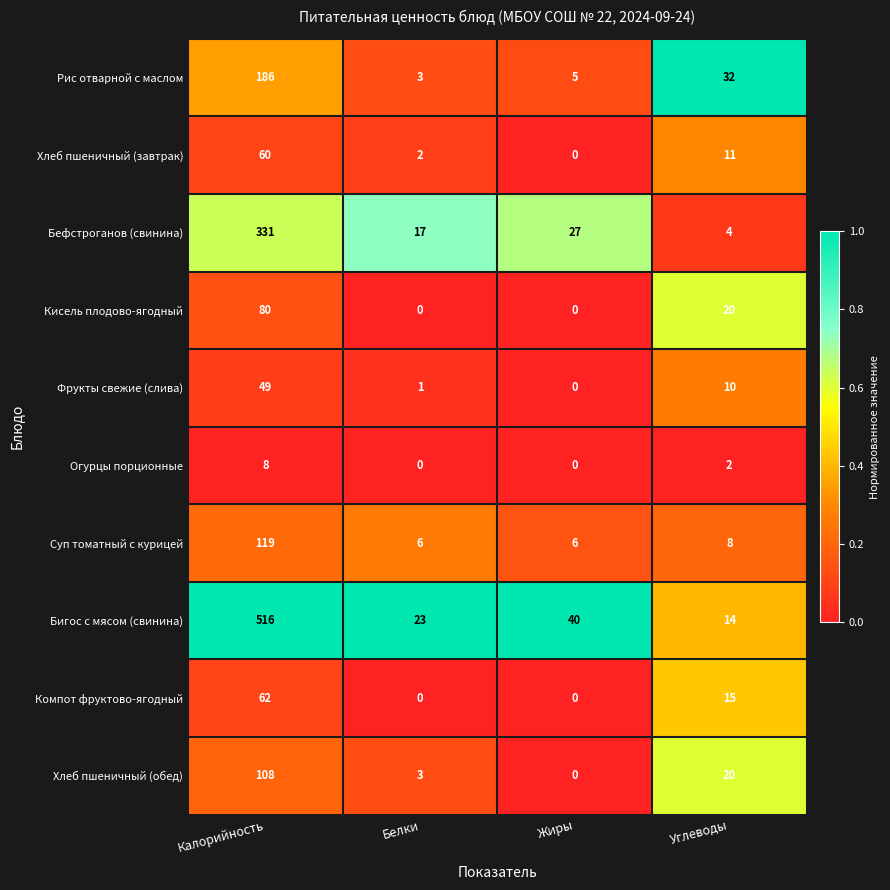

Where does the Бефстроганов (свинина) series first go above 27?

Калорийность